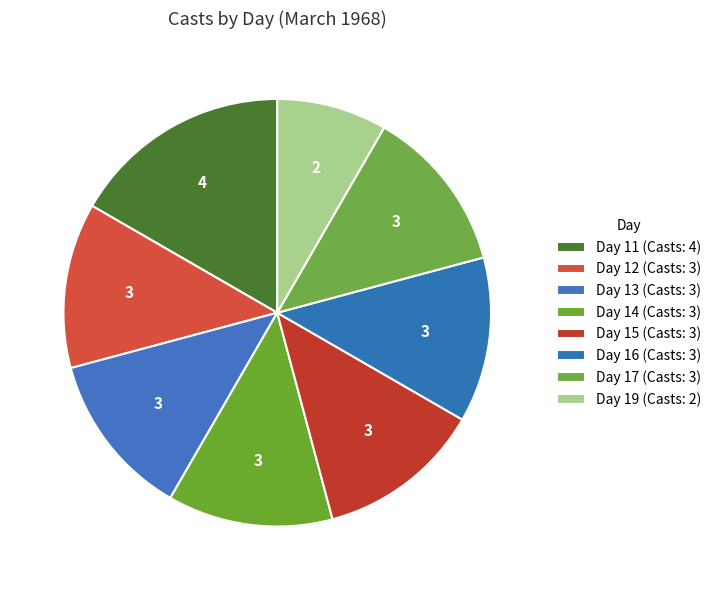

To the nearest percent, what portion does Day 14 represent?

12%